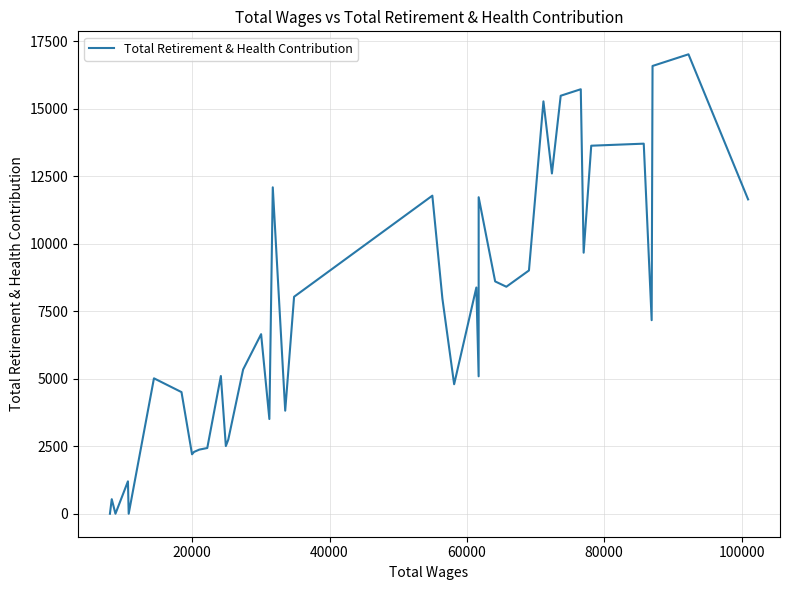

What is the greatest value displayed?

17019